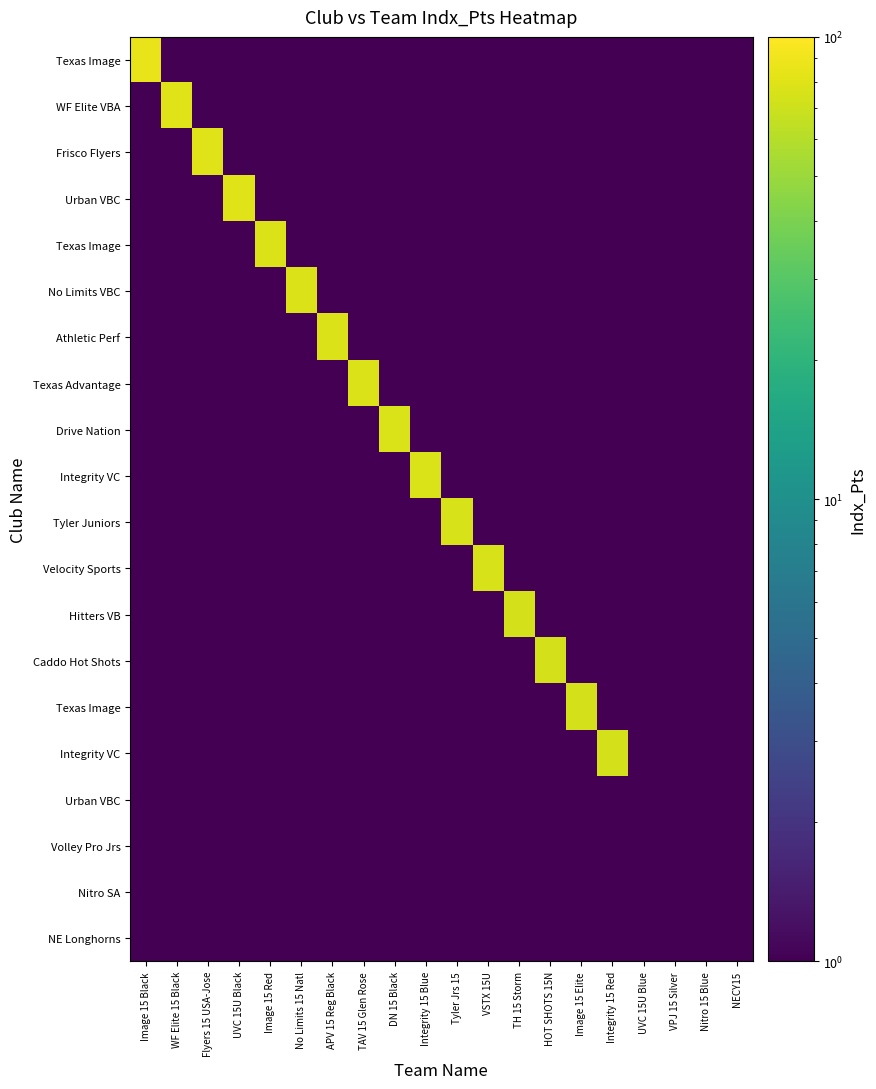

What is the greatest value displayed?

86.5